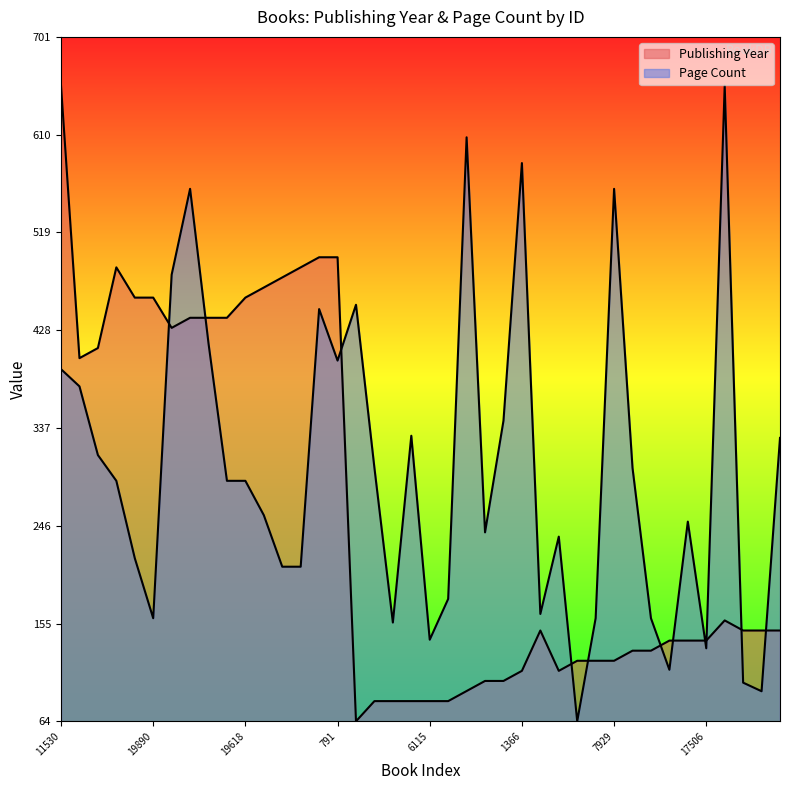

Where do Publishing Year and Page Count first cross each other?

19890 and 6122